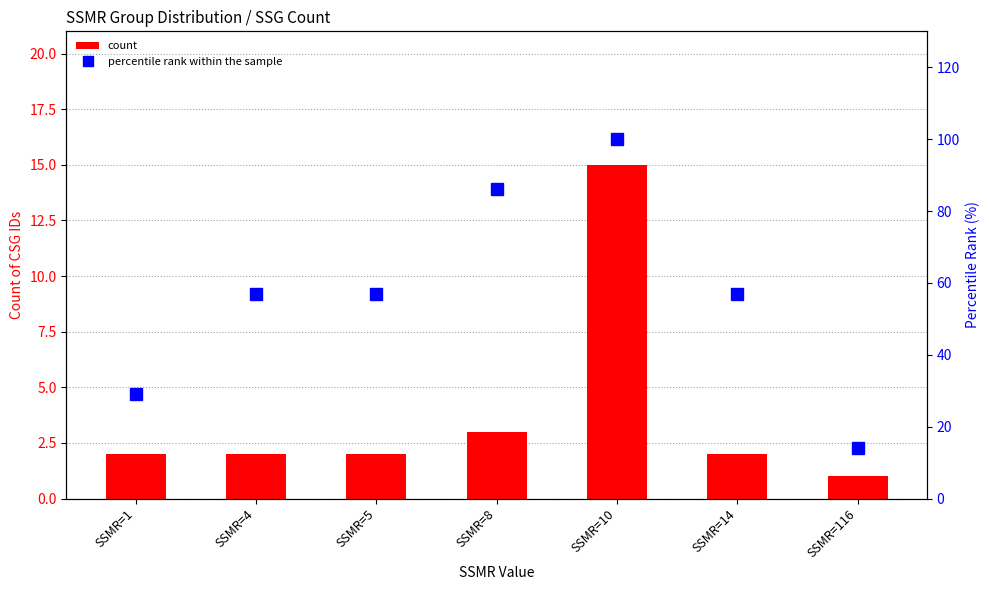

Which category has the highest value across all series?

SSMR=10